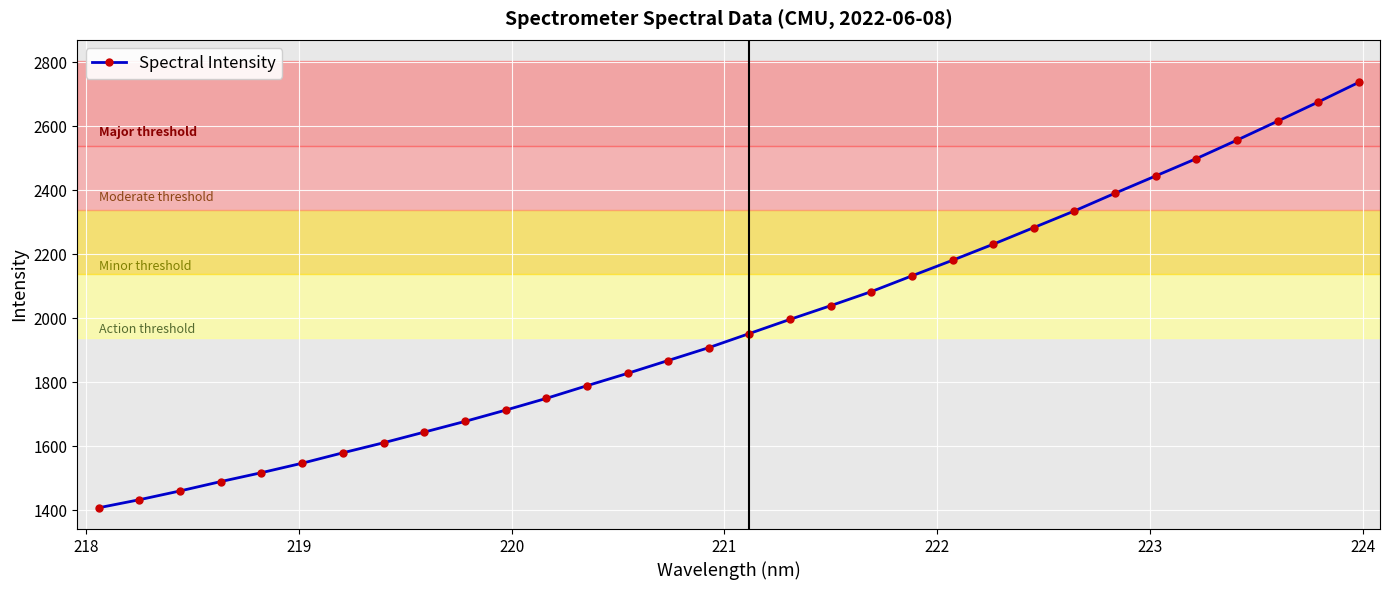

What is the minimum value shown in the chart?

1407.8